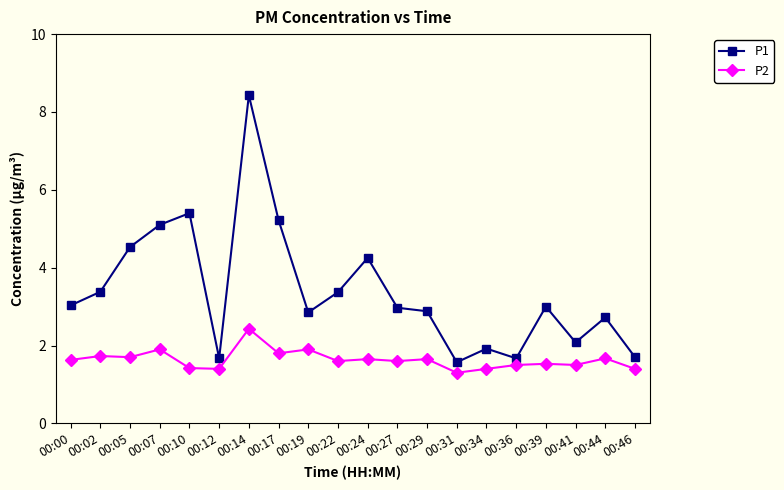

Which series changed the most between 00:00 and 00:44?

P1